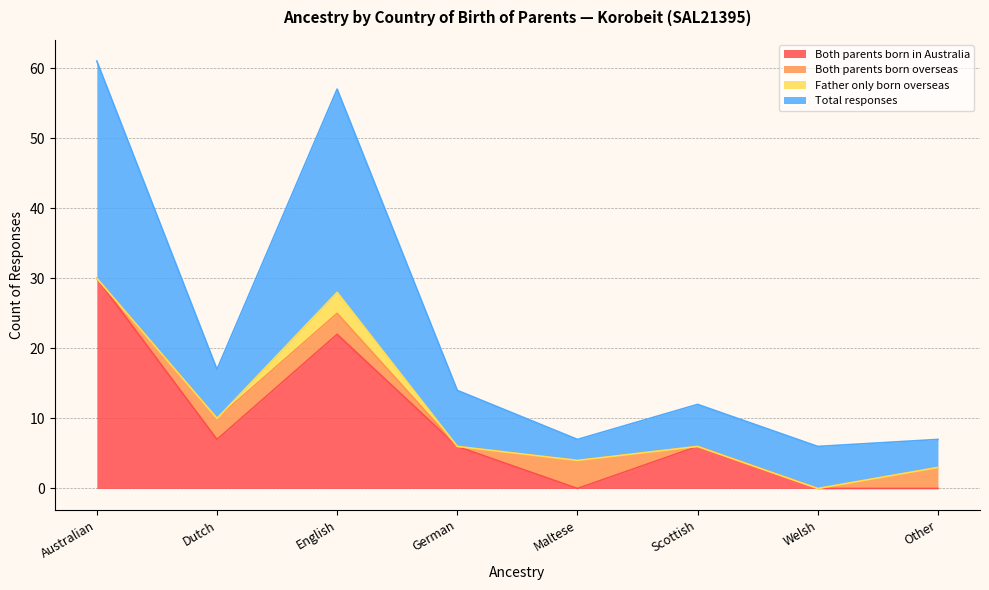

What is the total value across all series at Scottish?

18